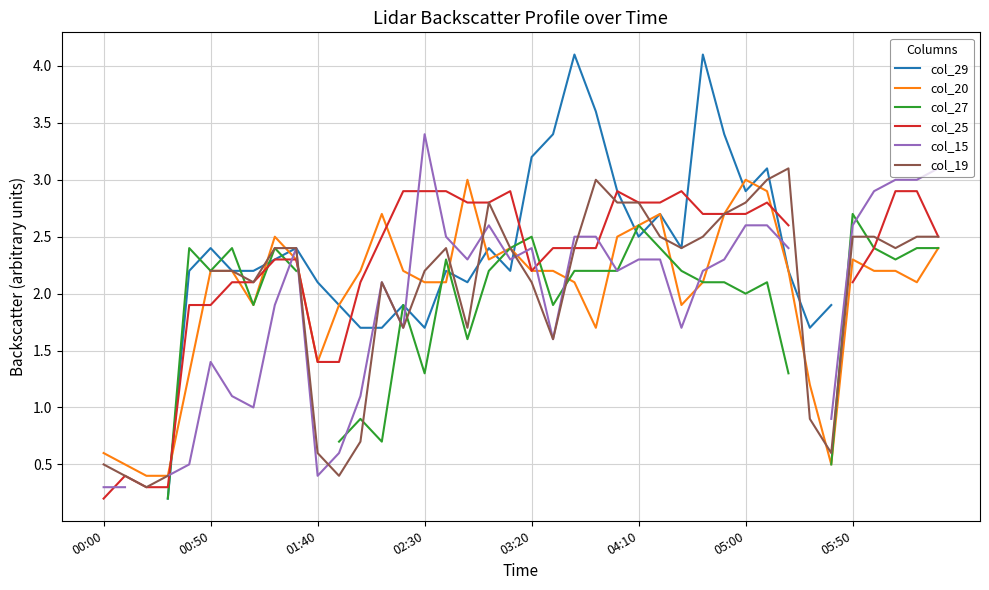

True or false: col_20 has a value of 2.6 at 04:10.

True